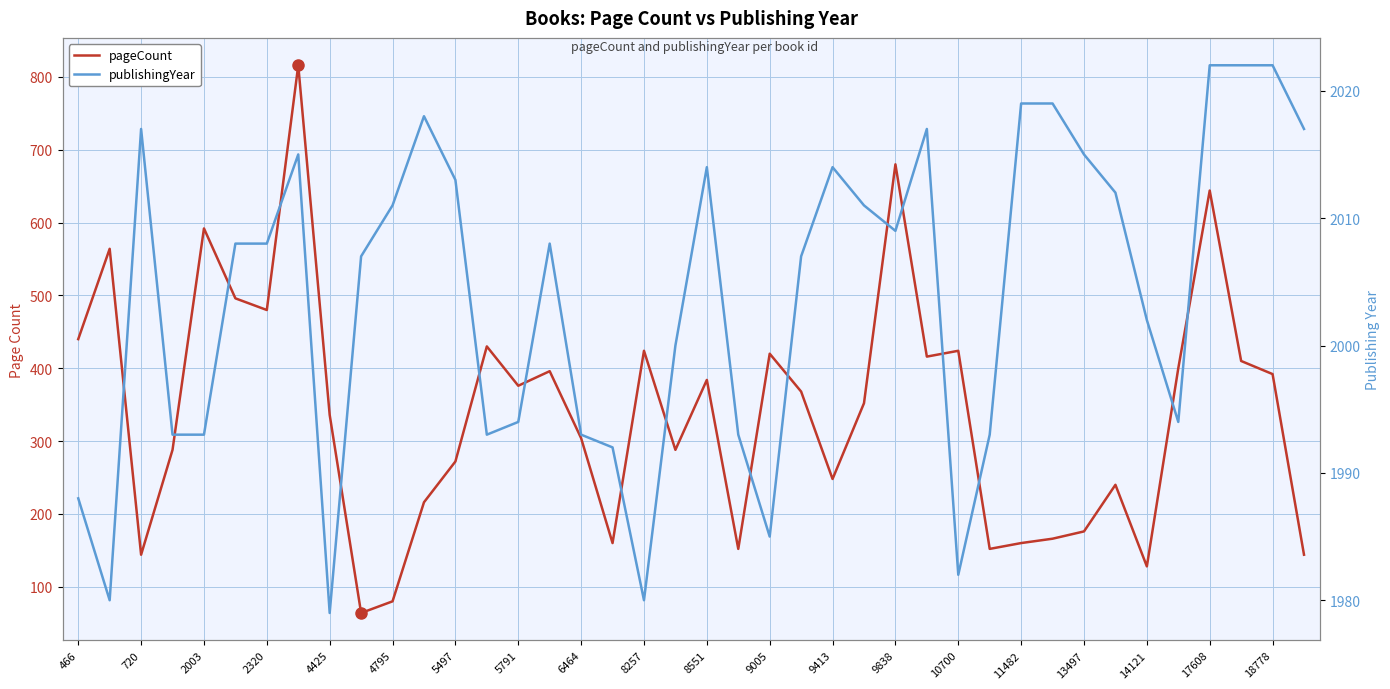

Does the chart display data point markers on the line(s)?

No